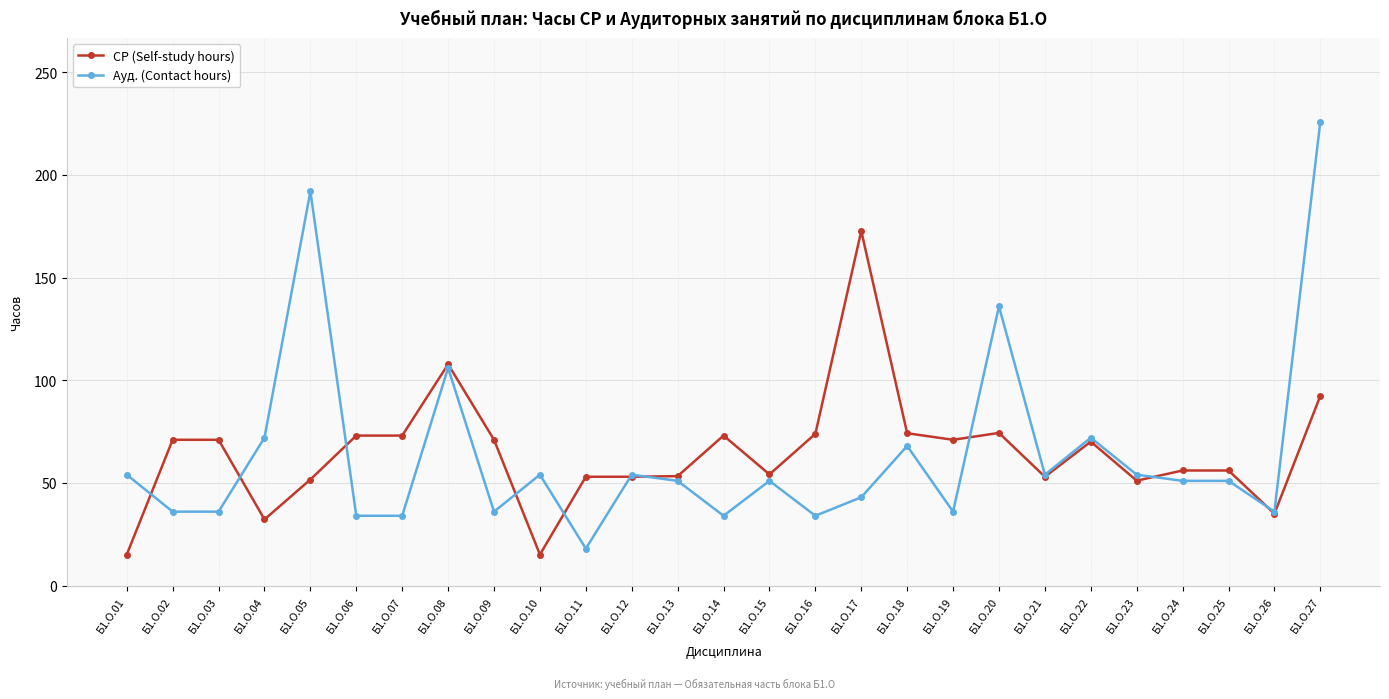

Is the value of Ауд. (Contact hours) at Б1.О.21 greater than the value of СР (Self-study hours) at Б1.О.06?

No